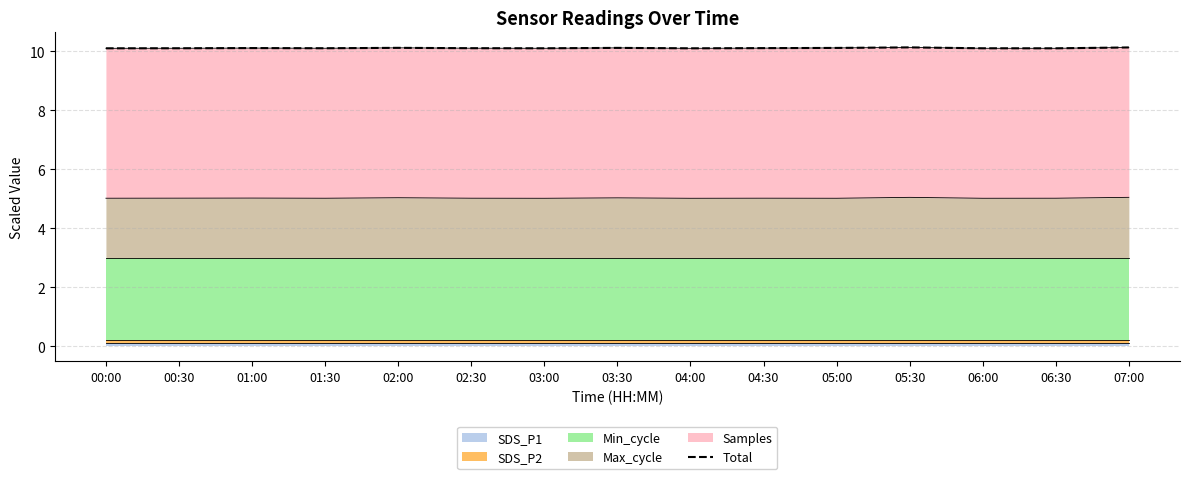

Is it true that the value at 00:00 is 10.1?

True